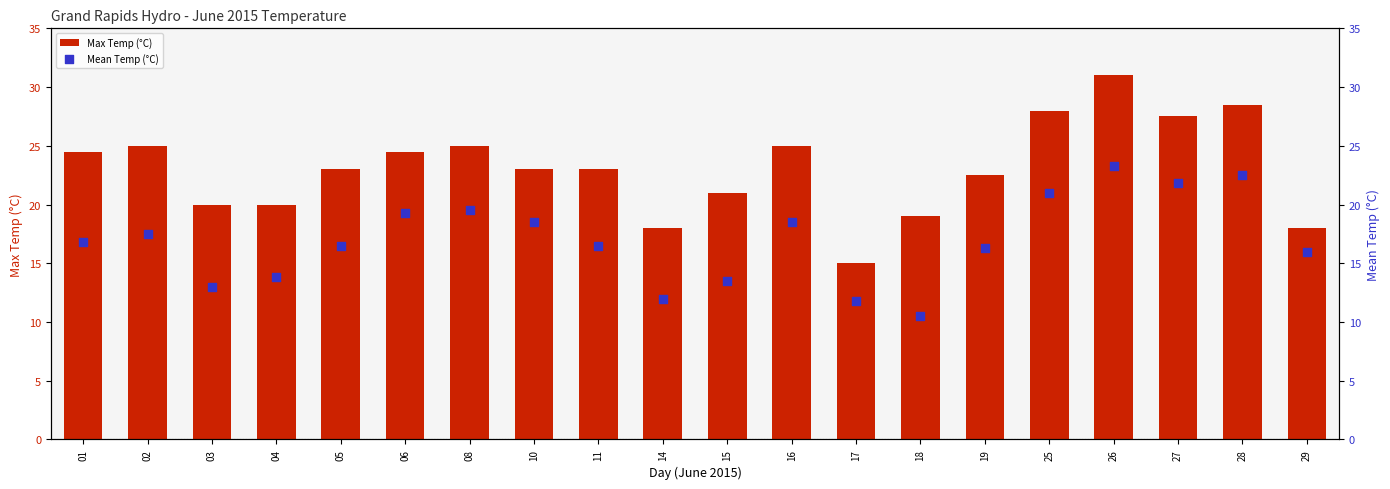

Which series has the widest spread of Y values?

Max Temp (°C)